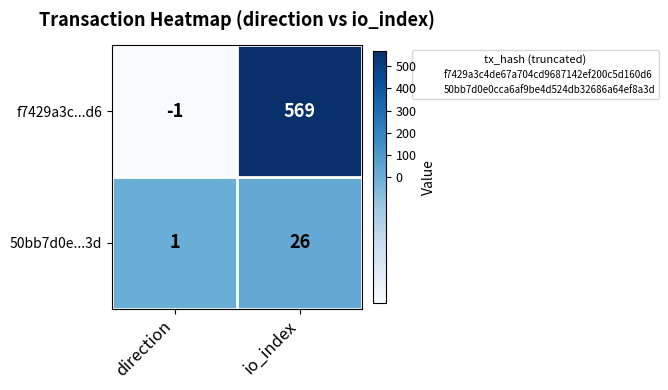

Which category has the lowest value in the f7429a3c...d6 series?

direction